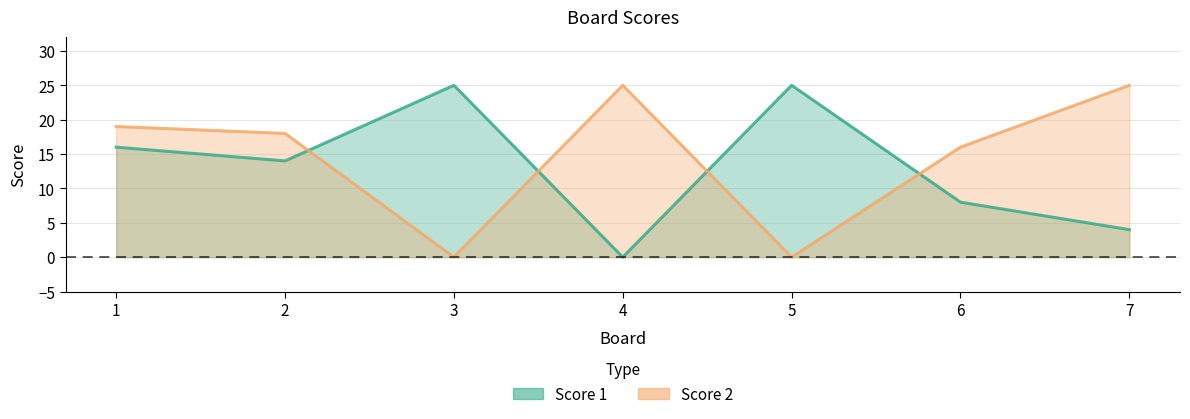

What is the sum of all Score 1 values?

92